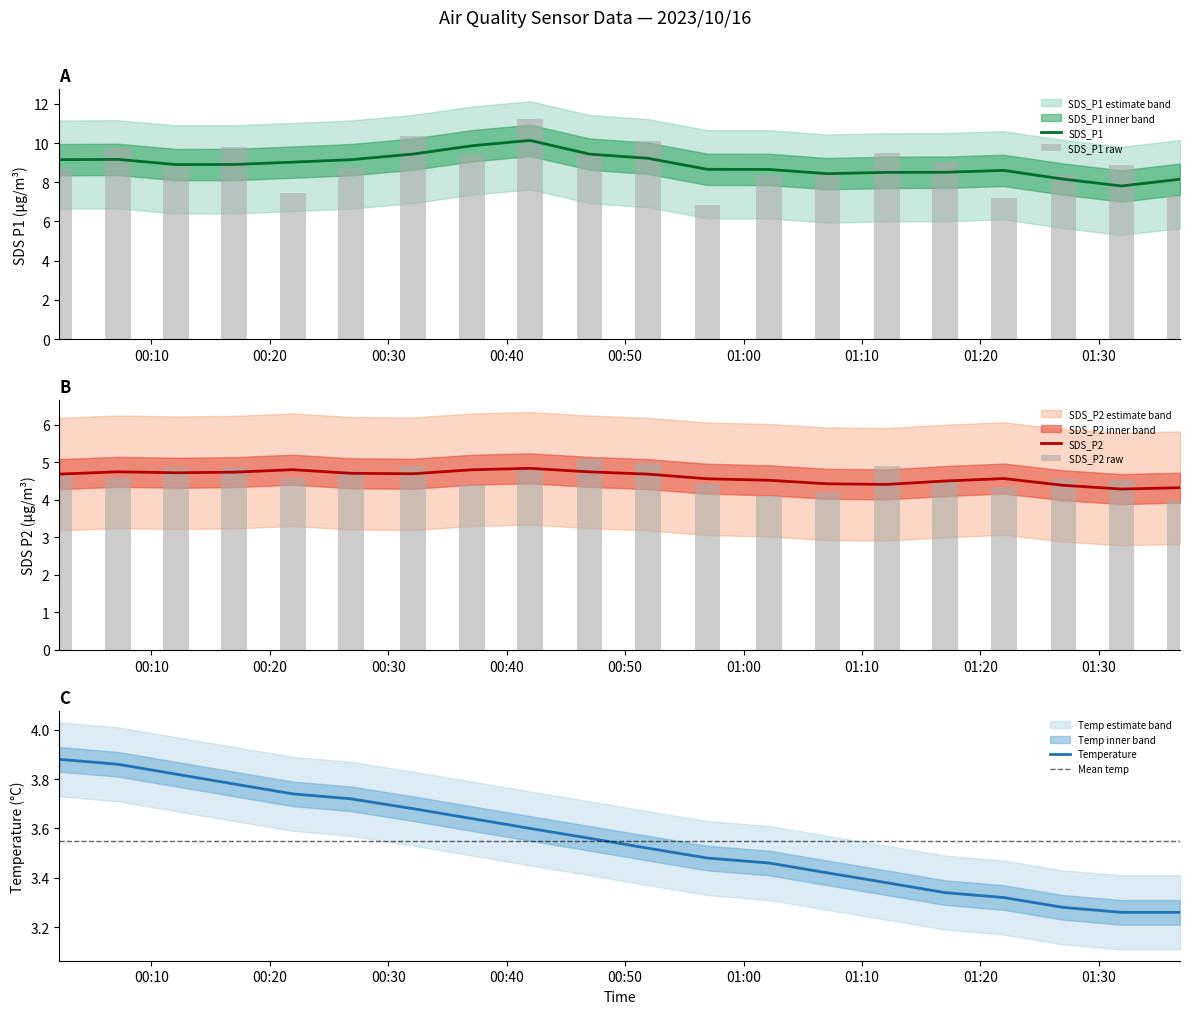

What is the highest value of the SDS_P2 series?

4.8